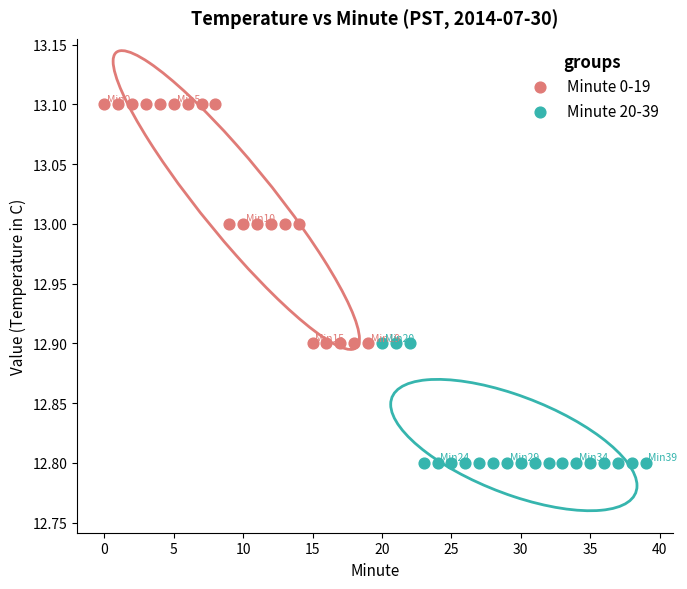

Which series contains the highest Y value?

Minute 0-19